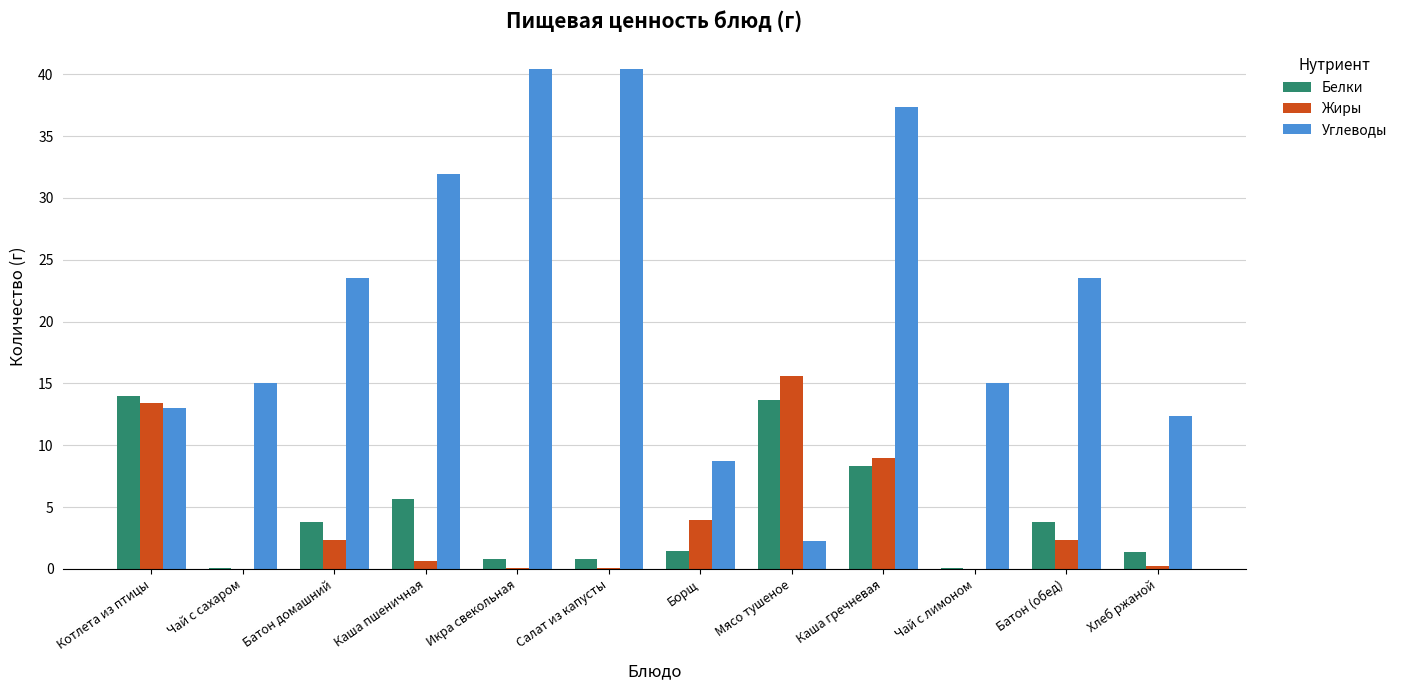

Is the value of Углеводы at Каша пшеничная greater than the value of Жиры at Батон (обед)?

Yes